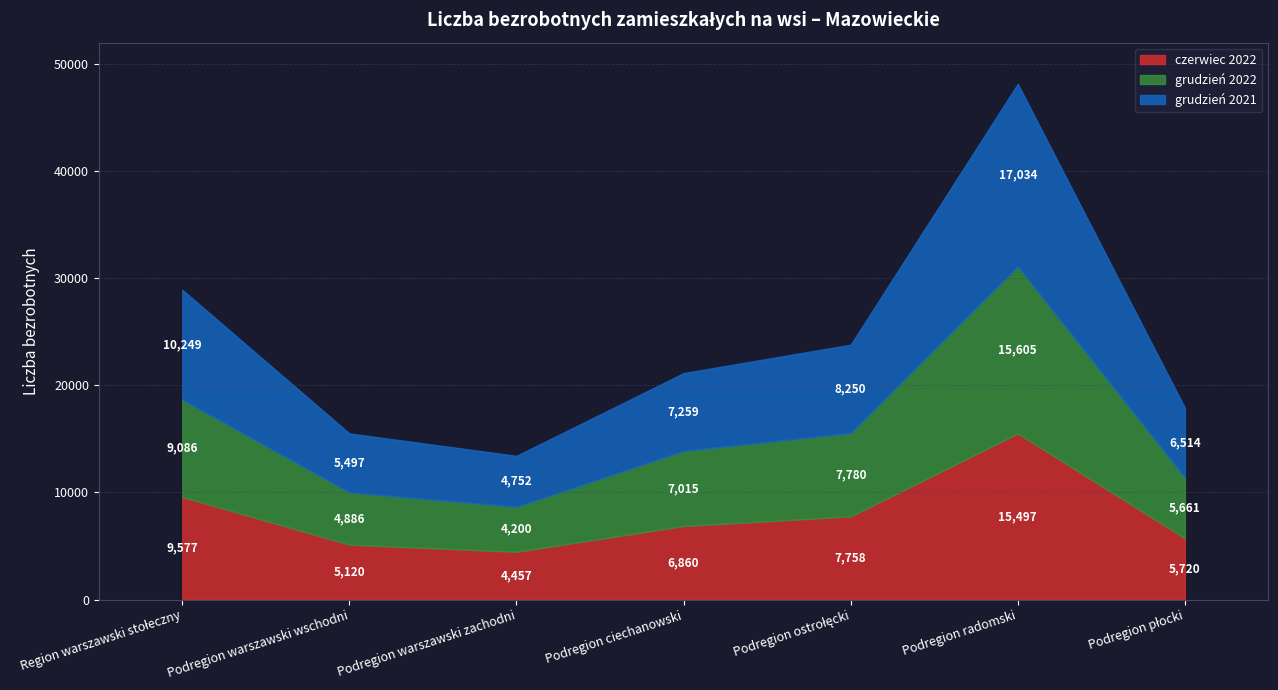

What are all the series names shown in the legend?

czerwiec 2022, grudzień 2022, grudzień 2021